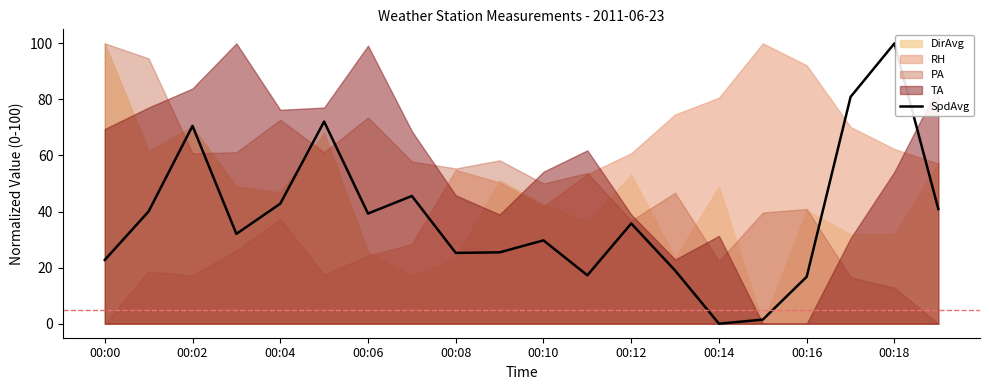

The SpdAvg series shows 42.8 at 00:04. True or false?

True